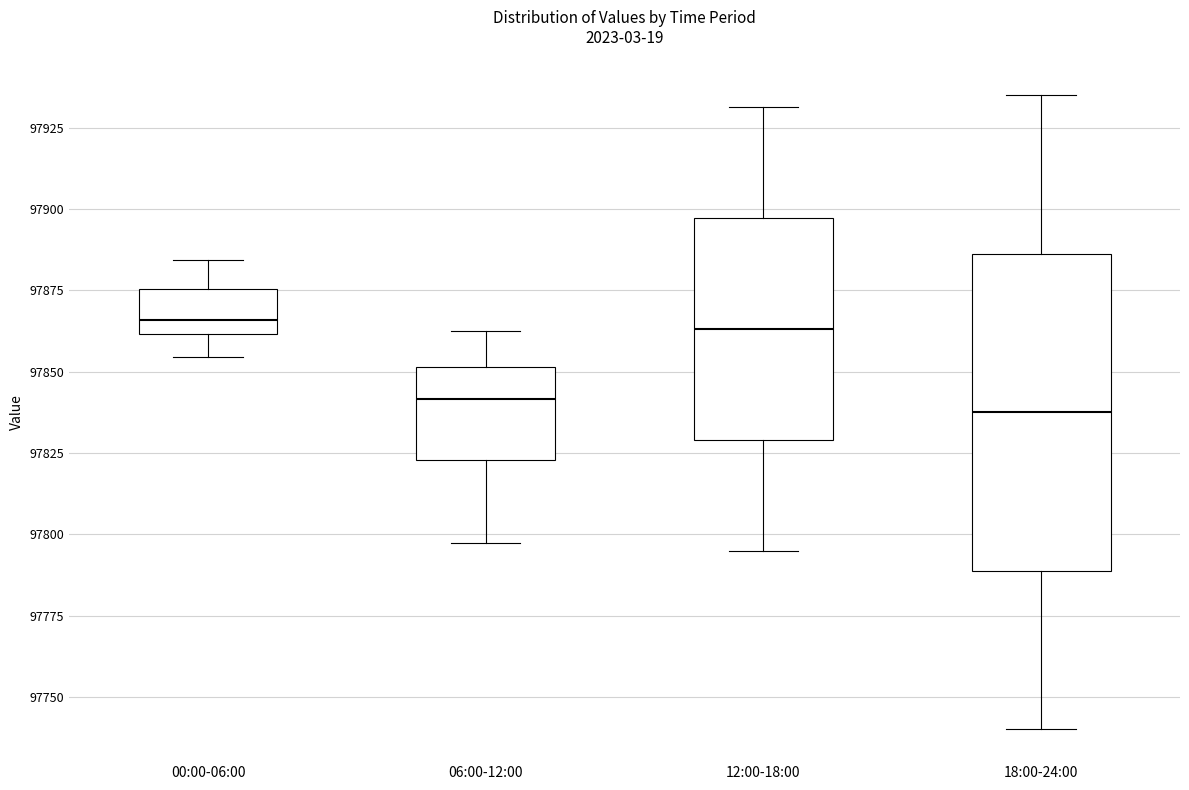

Comparing the boxes themselves (not the whiskers), which one is the tallest?

18:00-24:00